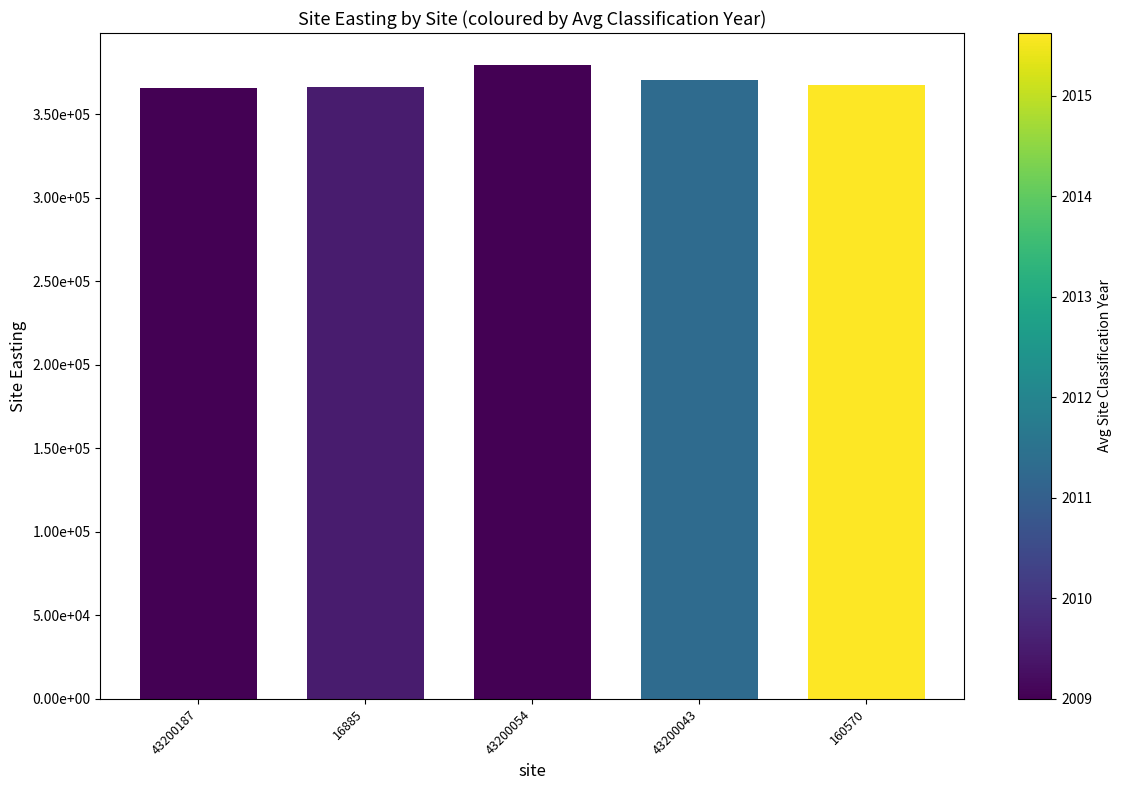

True or false: the data shows 670349 at 43200054.

False